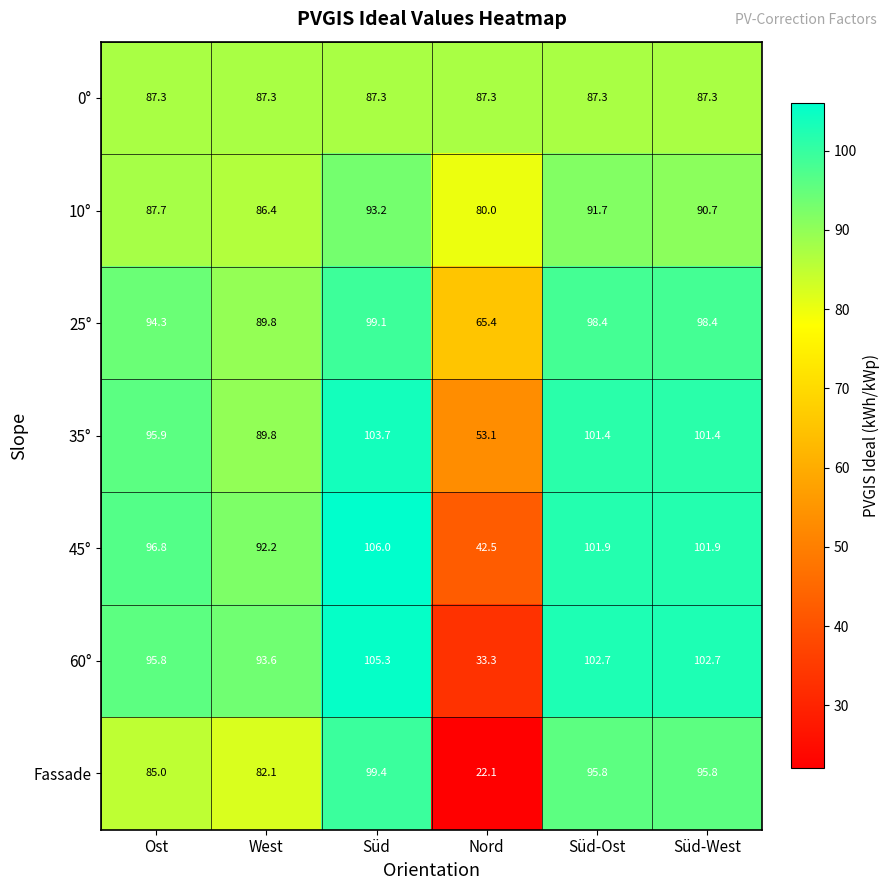

At Süd, list the series in order from largest to smallest.

45°, 60°, 35°, Fassade, 25°, 10°, 0°